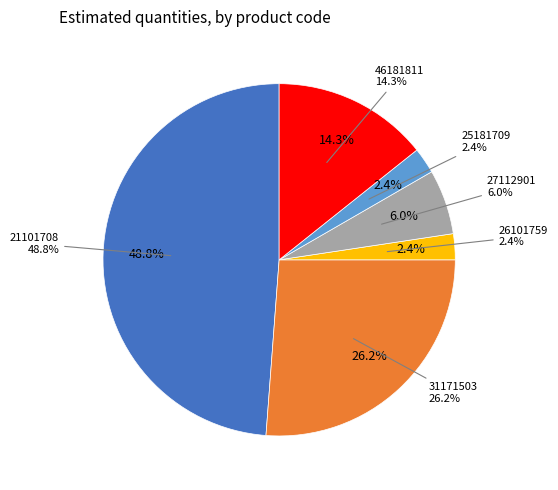

The 26101759 slice represents 2% of the pie. True or false?

True